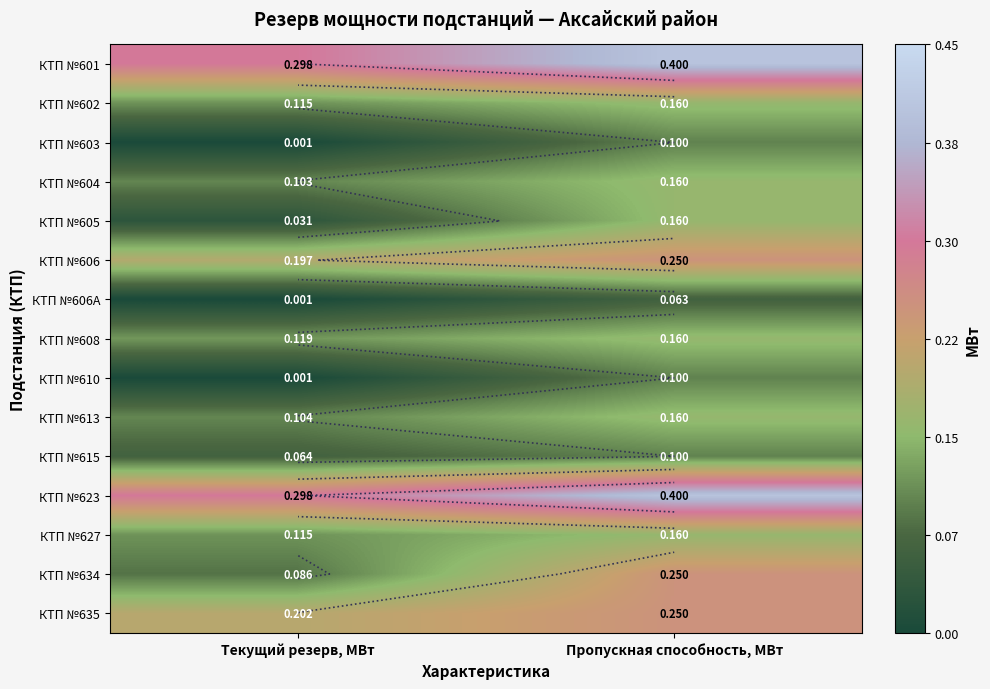

List the labels in order of КТП №603 value, largest first.

Пропускная способность, МВт, Текущий резерв, МВт